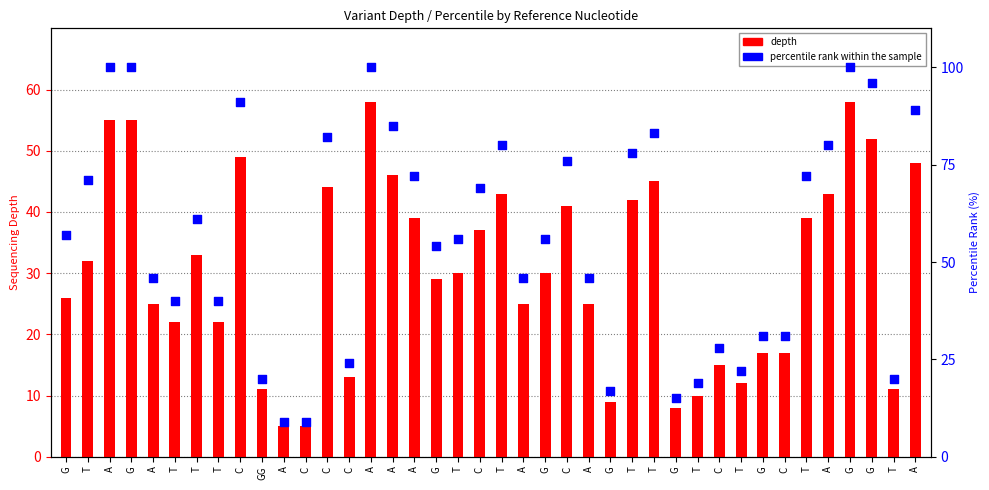

Which series has the largest total across all categories?

percentile rank within the sample